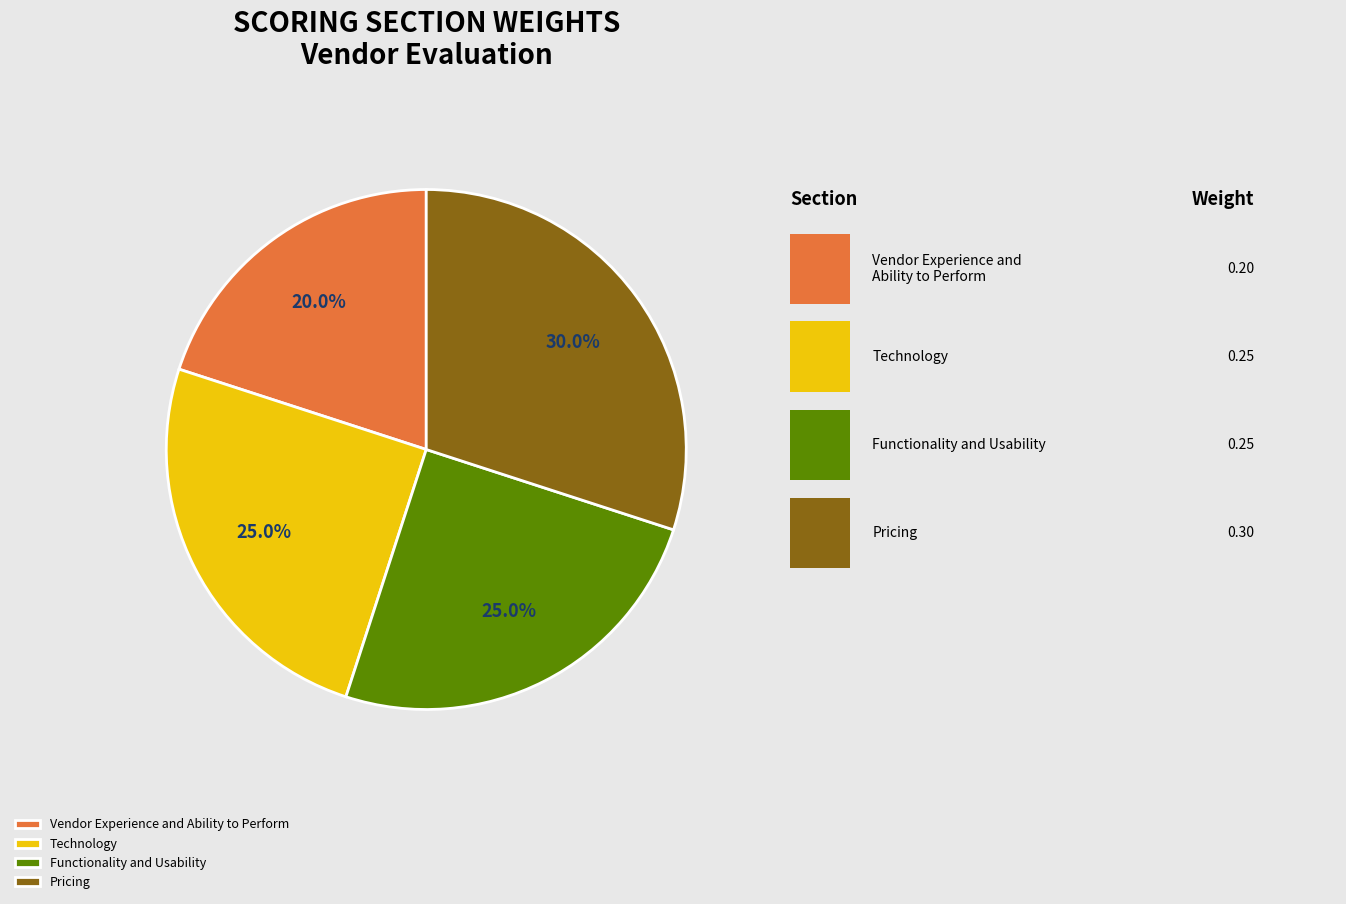

Is Pricing the majority of the pie?

No